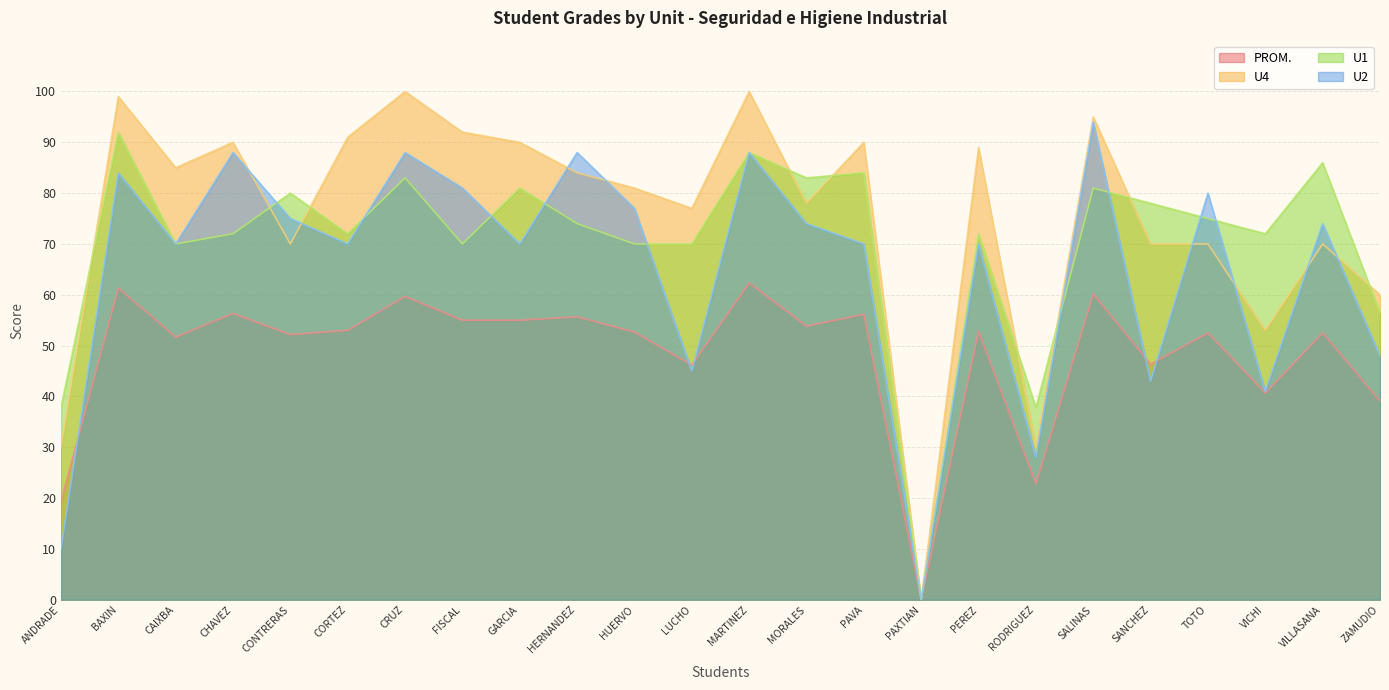

Which series changed the most between CRUZ and MORALES?

U4